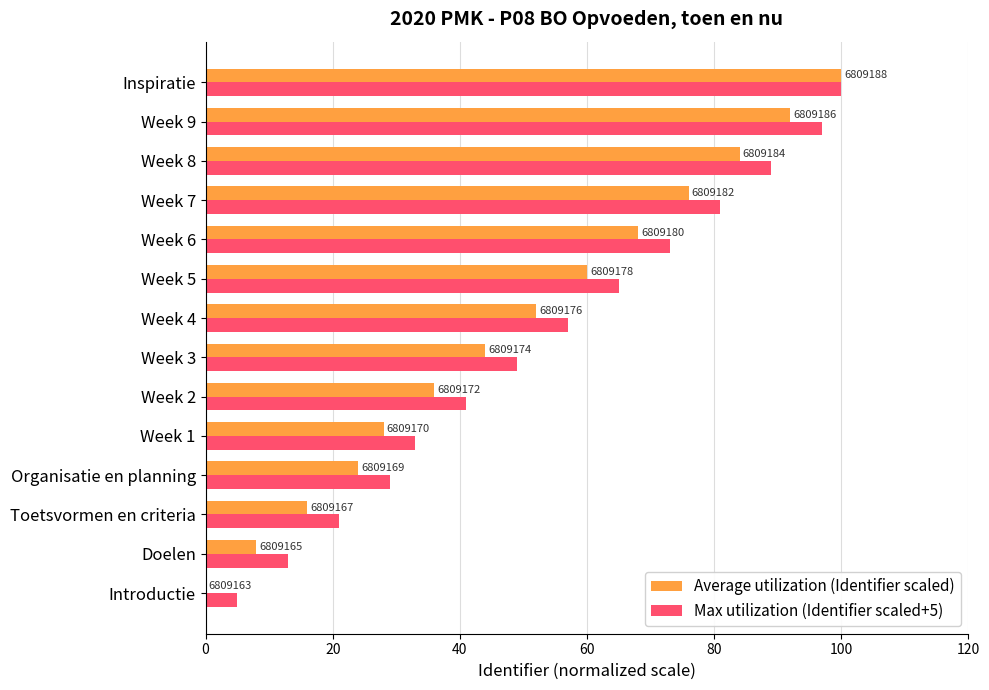

What is the value of the Max utilization (Identifier scaled+5) bar at the 3rd from the left?

21.0